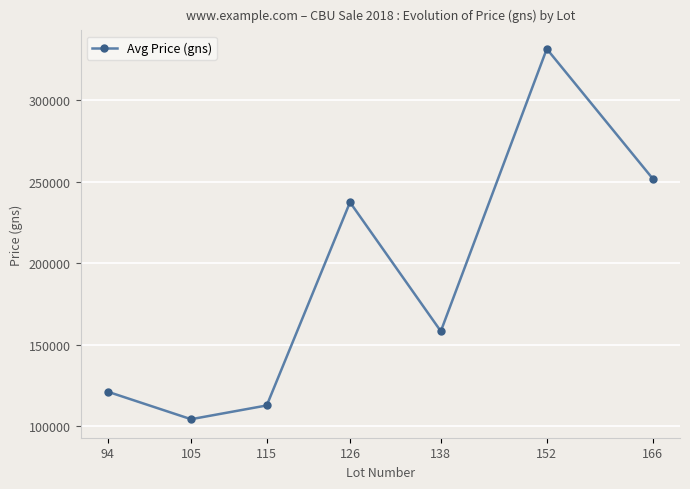

What is the value of the 1st point from the left?

121250